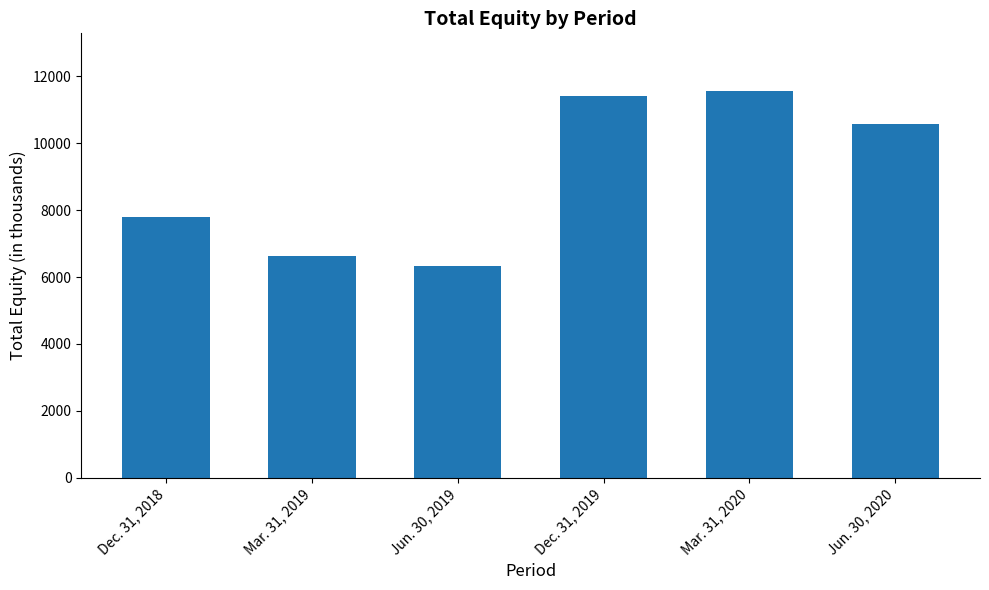

True or false: the data shows 6631 at Mar. 31, 2019.

True